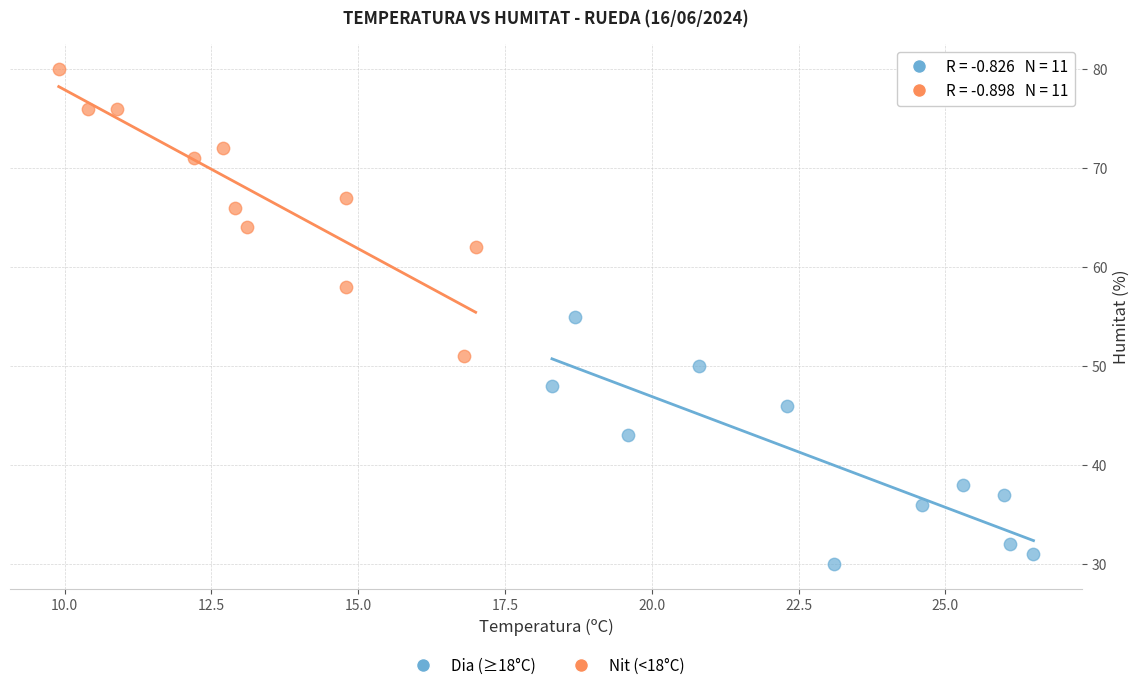

What are all the series names shown in the legend?

Dia (≥18°C), Nit (<18°C)